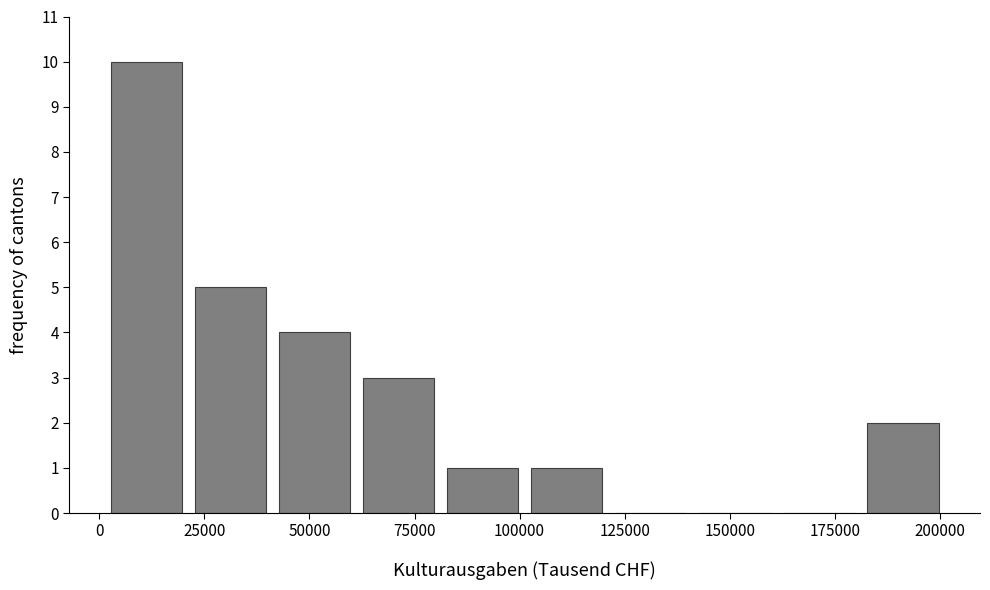

Over which range of the x-axis is the bar tallest?

0 to 20000